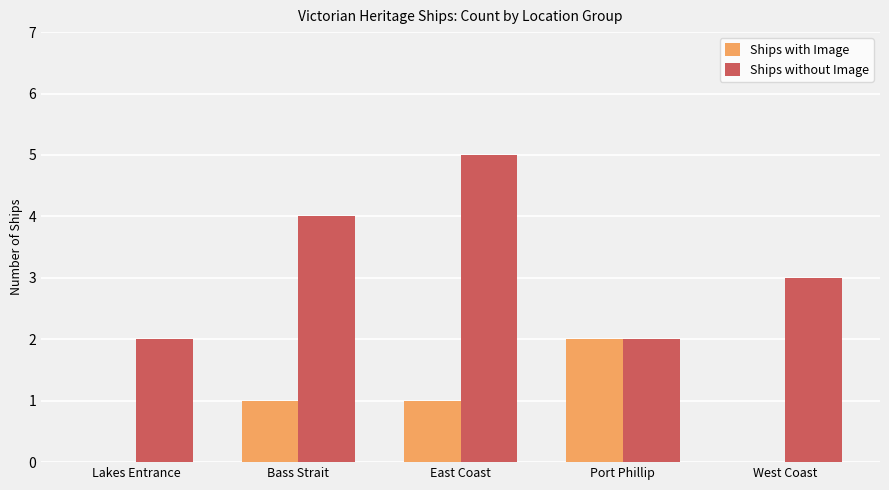

What is the sum of all Ships with Image values?

4